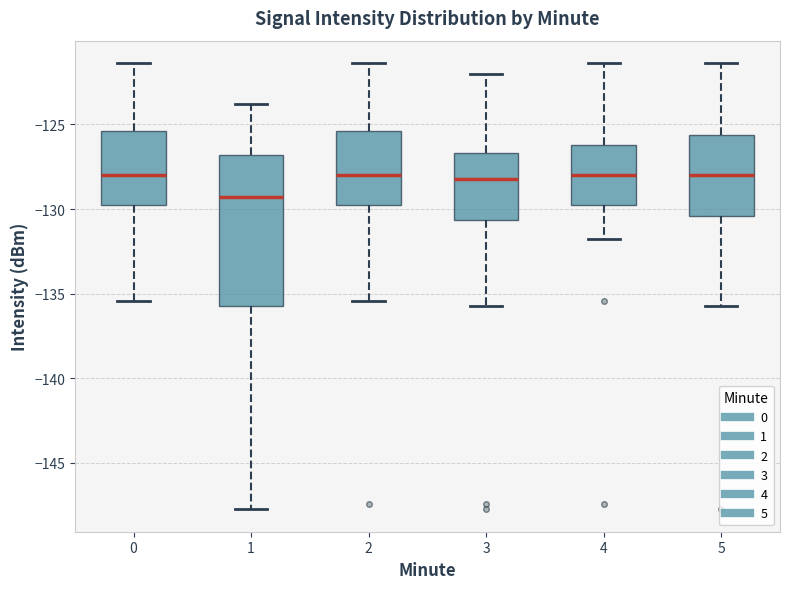

Which box is the tallest, from its lower edge to its upper edge?

1